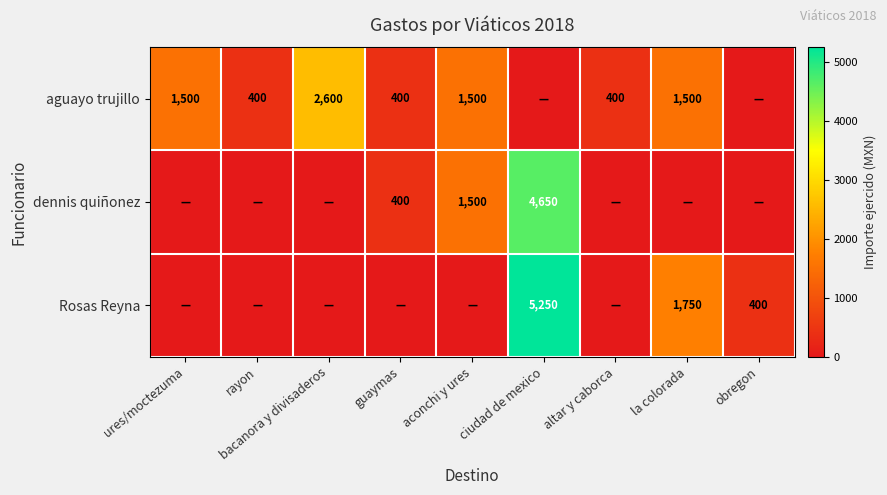

True or false: dennis quiñonez has a value of 4650 at ciudad de mexico.

True